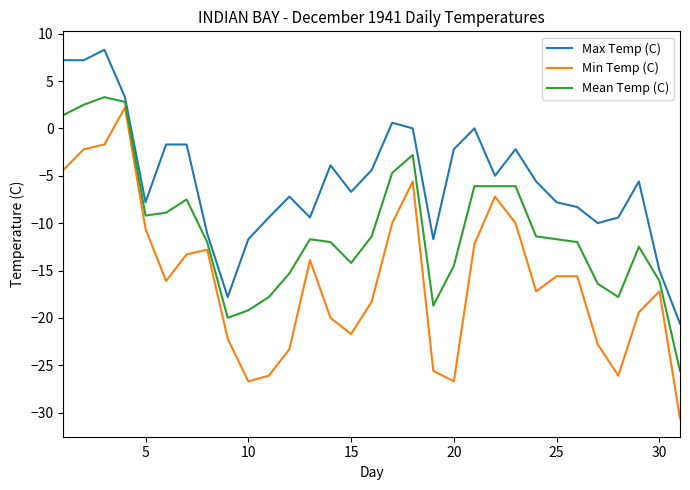

Which series has the widest spread of values?

Min Temp (C)